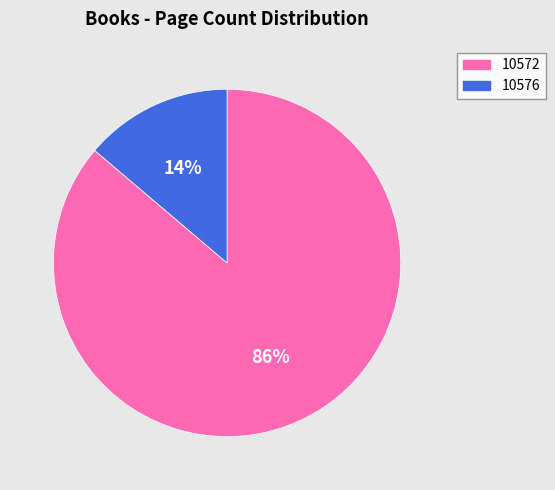

Is there a majority slice in this chart?

Yes